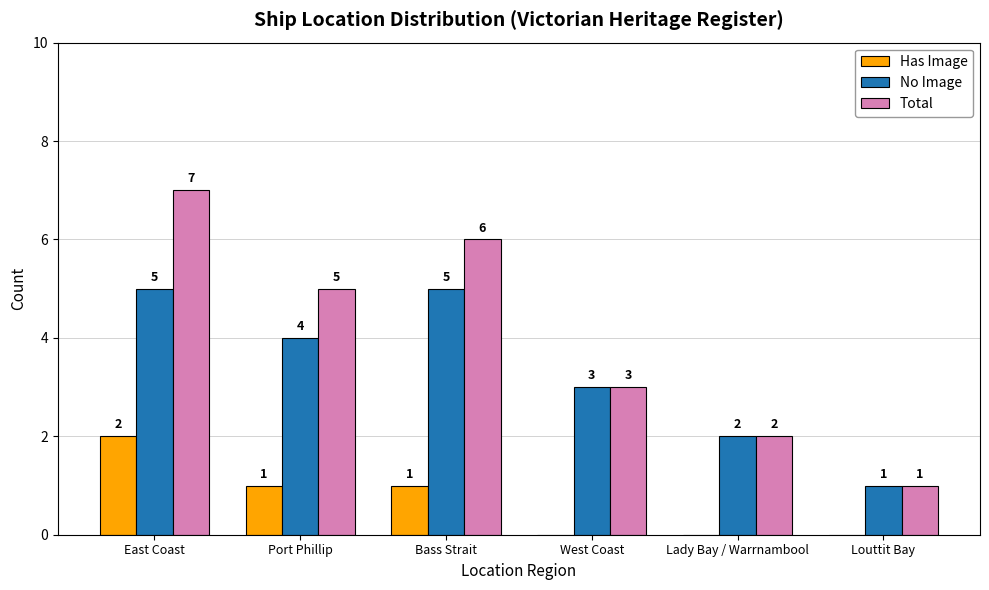

What is the sum of the Has Image values at Lady Bay / Warrnambool and Bass Strait?

1